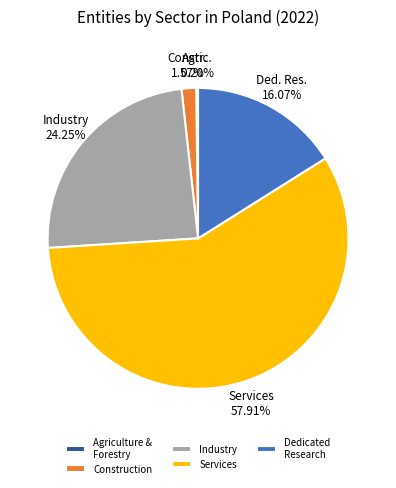

Between Industry and Services, which is larger?

Services